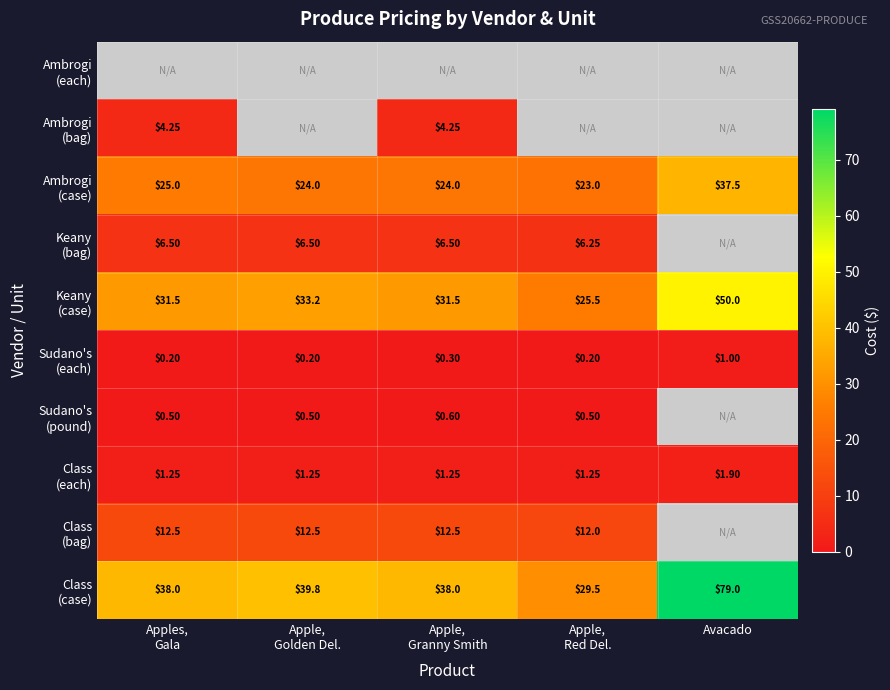

At which label does Class (bag) reach its peak?

Apples, Gala